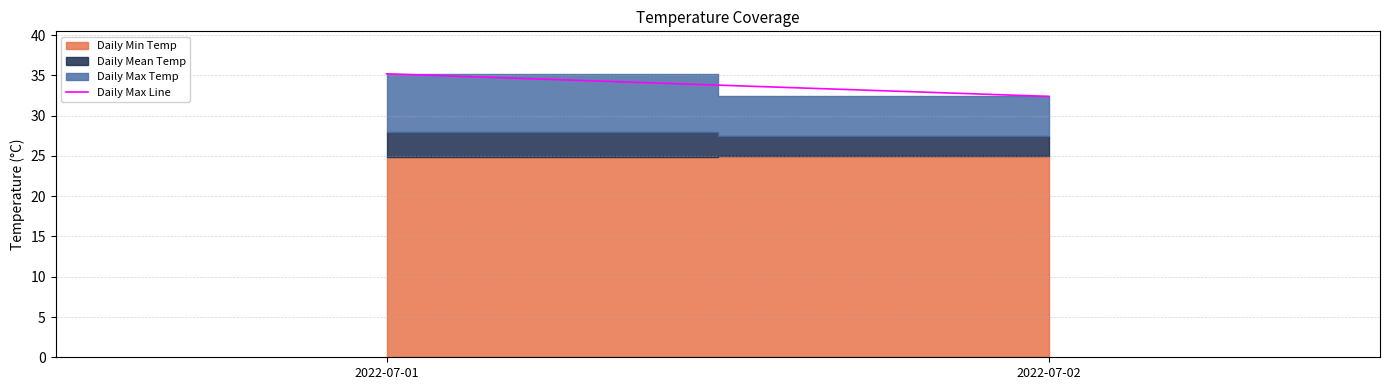

The value at 2022-07-01 is 35.2. True or false?

True